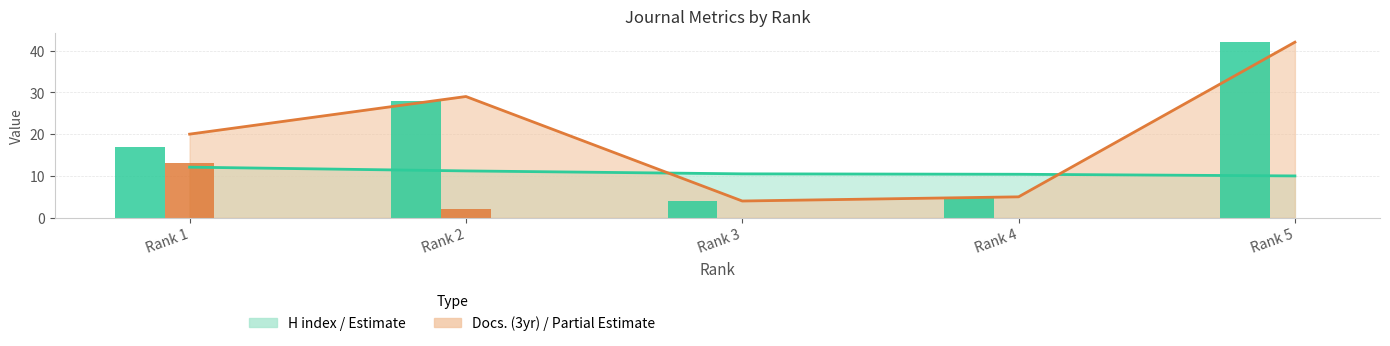

Where does the Total Docs. (3years) line series first go above 20?

Rank 2